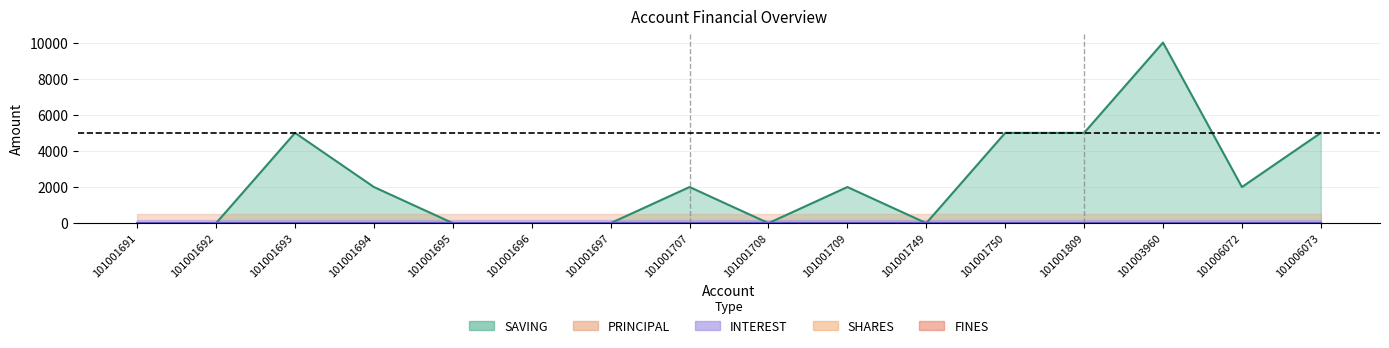

Rank the series by their maximum value, from highest to lowest.

SAVING, PRINCIPAL, INTEREST, SHARES, FINES